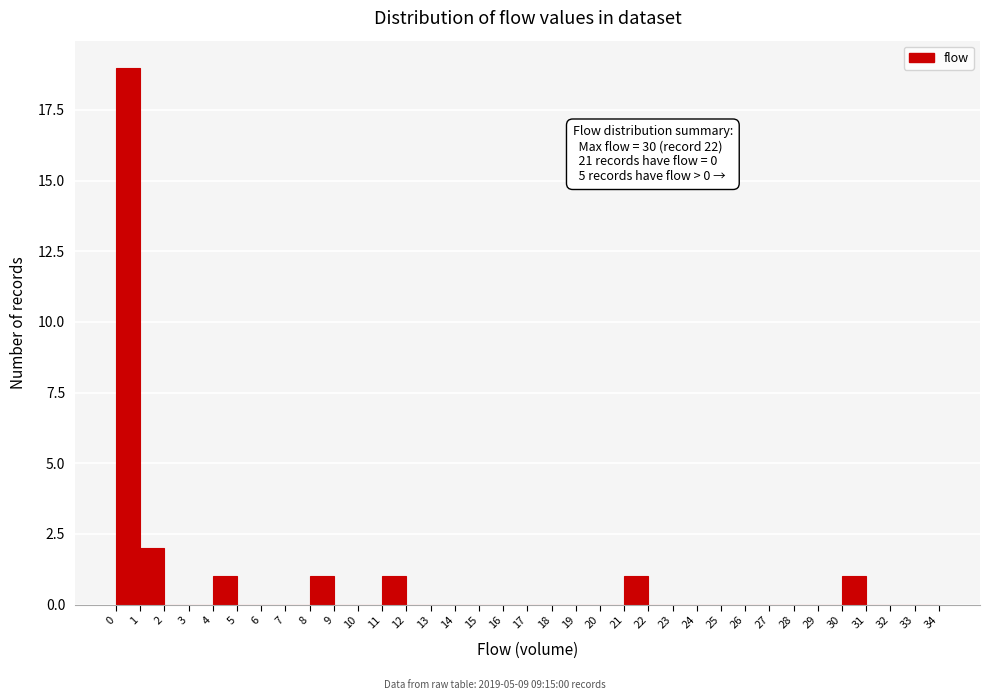

Which range on the x-axis has the tallest bar?

0 to 1